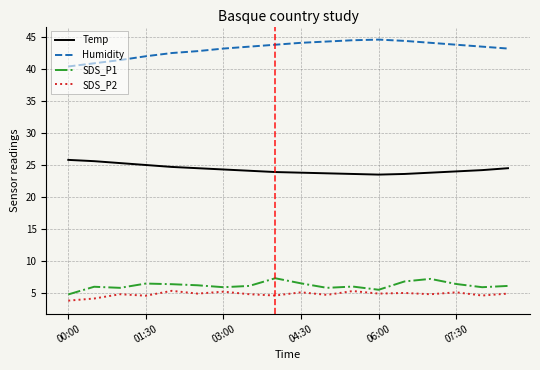

Which series has the largest total across all categories?

Humidity